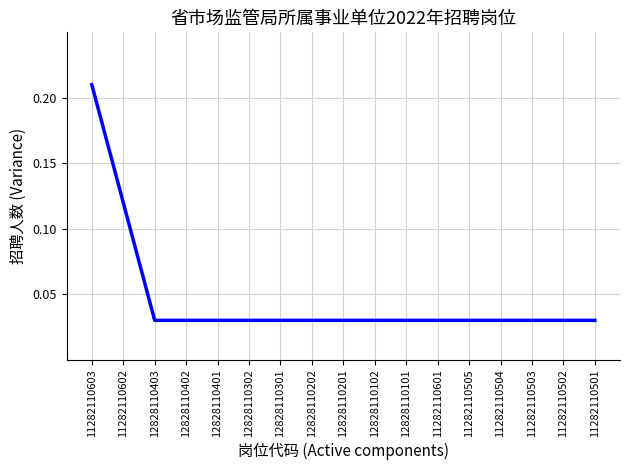

Which category has the highest value across all series?

11282110603